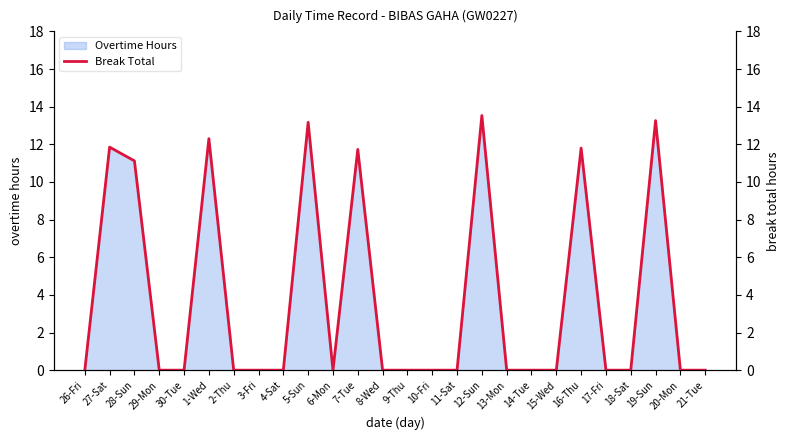

The chart shows a value of 22.6 at 12-Sun. True or false?

False